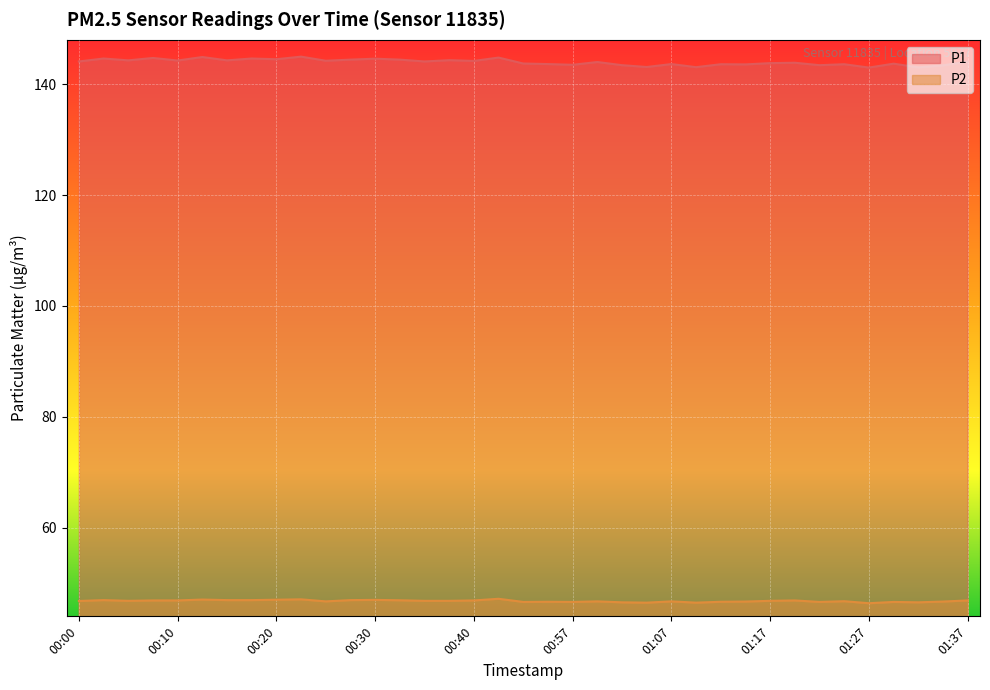

Reading left to right, extract all data points from this chart.

P1: 00:00=144.1	00:03=144.6	00:05=144.3	00:08=144.7	00:10=144.3	00:13=144.9	00:15=144.3	00:18=144.6	00:20=144.5	00:23=145.0	00:25=144.2	00:28=144.4	00:30=144.6	00:33=144.4	00:35=144.1	00:37=144.3	00:40=144.2	00:42=144.8	00:45=143.7	00:55=143.6	00:57=143.5	01:00=144.0	01:02=143.4	01:05=143.1	01:07=143.6	01:10=143.1	01:12=143.6	01:15=143.6	01:17=143.8	01:19=143.9	01:22=143.4	01:24=143.6	01:27=143.0	01:29=143.7	01:32=143.0	01:34=143.4	01:37=144.1
P2: 00:00=46.8	00:03=46.9	00:05=46.8	00:08=46.9	00:10=46.9	00:13=47.0	00:15=46.9	00:18=46.9	00:20=47.0	00:23=47.1	00:25=46.7	00:28=46.9	00:30=47.0	00:33=46.9	00:35=46.8	00:37=46.8	00:40=46.9	00:42=47.2	00:45=46.6	00:55=46.6	00:57=46.6	01:00=46.7	01:02=46.5	01:05=46.5	01:07=46.7	01:10=46.5	01:12=46.6	01:15=46.7	01:17=46.8	01:19=46.9	01:22=46.6	01:24=46.7	01:27=46.4	01:29=46.6	01:32=46.5	01:34=46.7	01:37=46.9